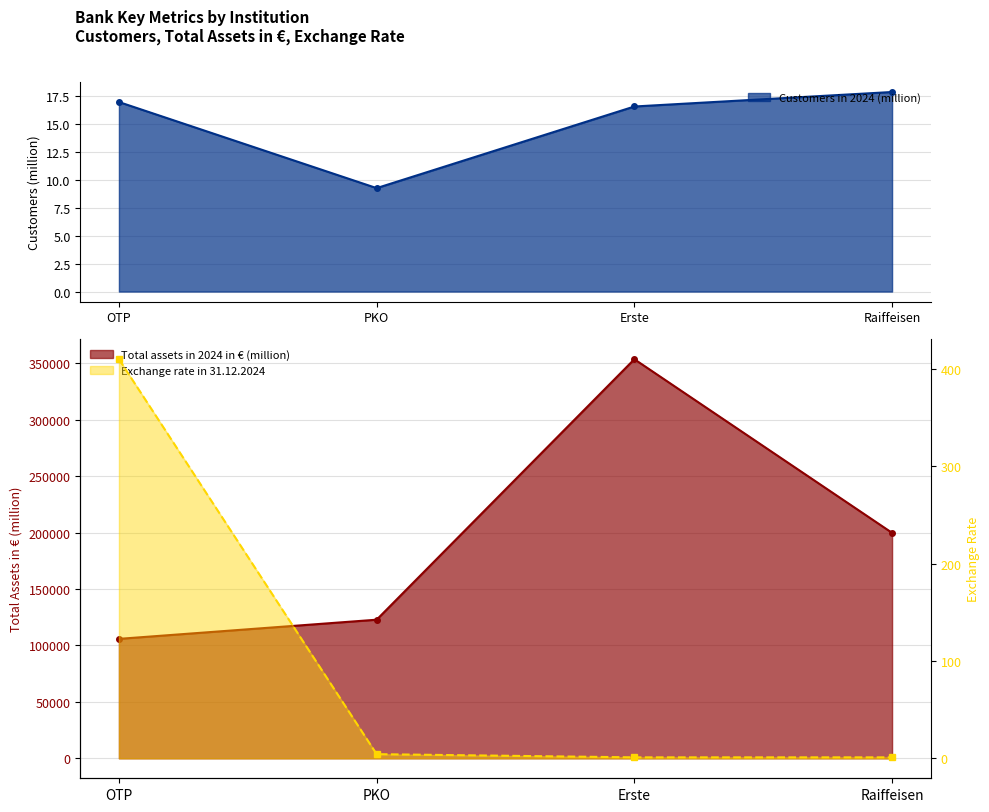

What are all the series names shown in the legend?

Customers in 2024 (million), Total assets in 2024 in € (million), Exchange rate in 31.12.2024